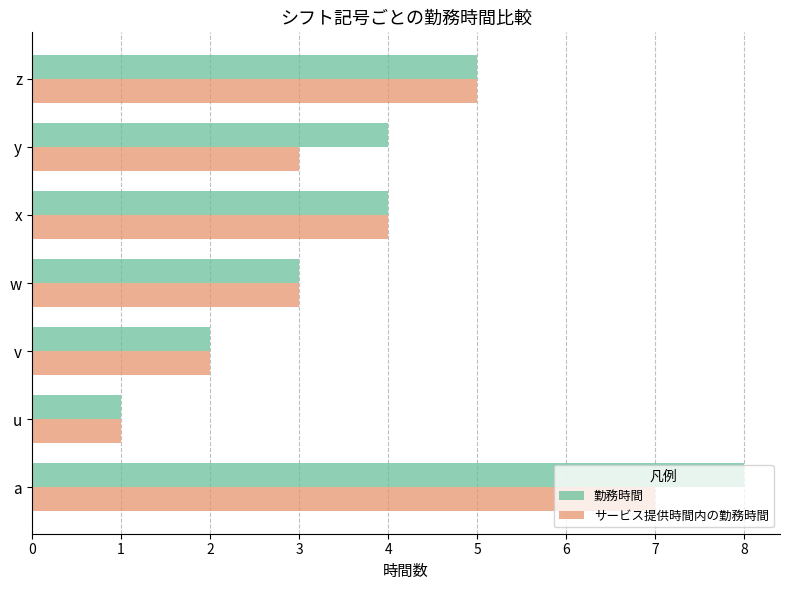

Read the サービス提供時間内の勤務時間 value at z.

5